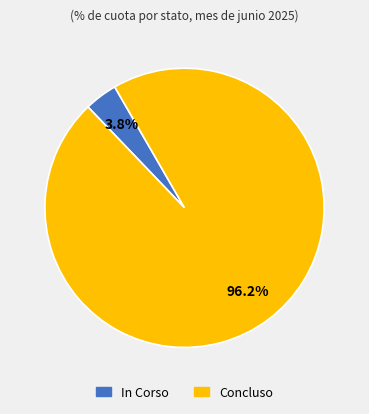

Is the sum of In Corso and Concluso greater than half?

Yes